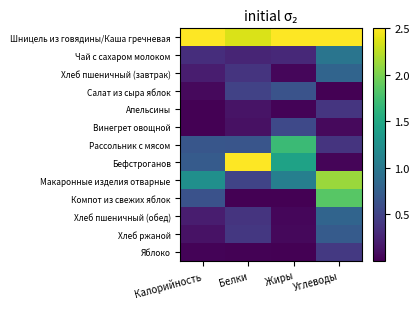

How many data points does each series have?

4